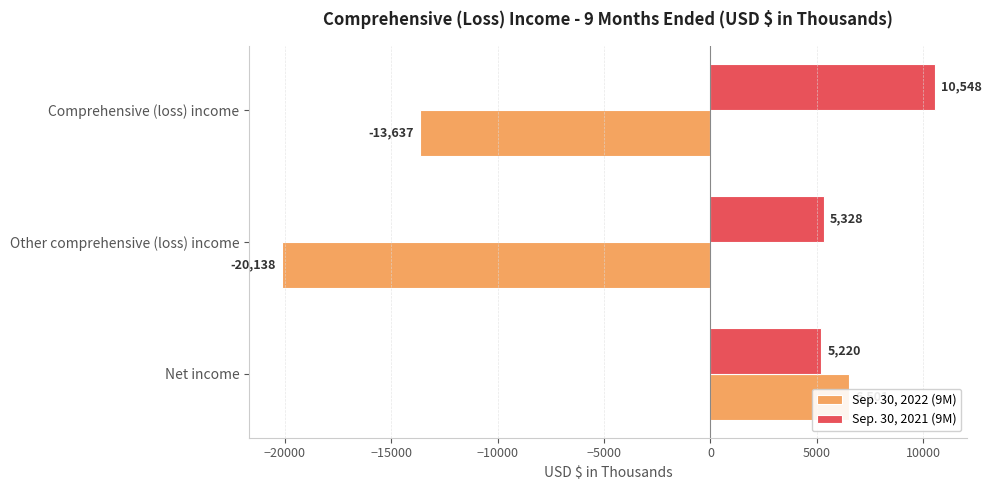

What is the value of the Sep. 30, 2021 (9M) bar at the 3rd from the left?

10548